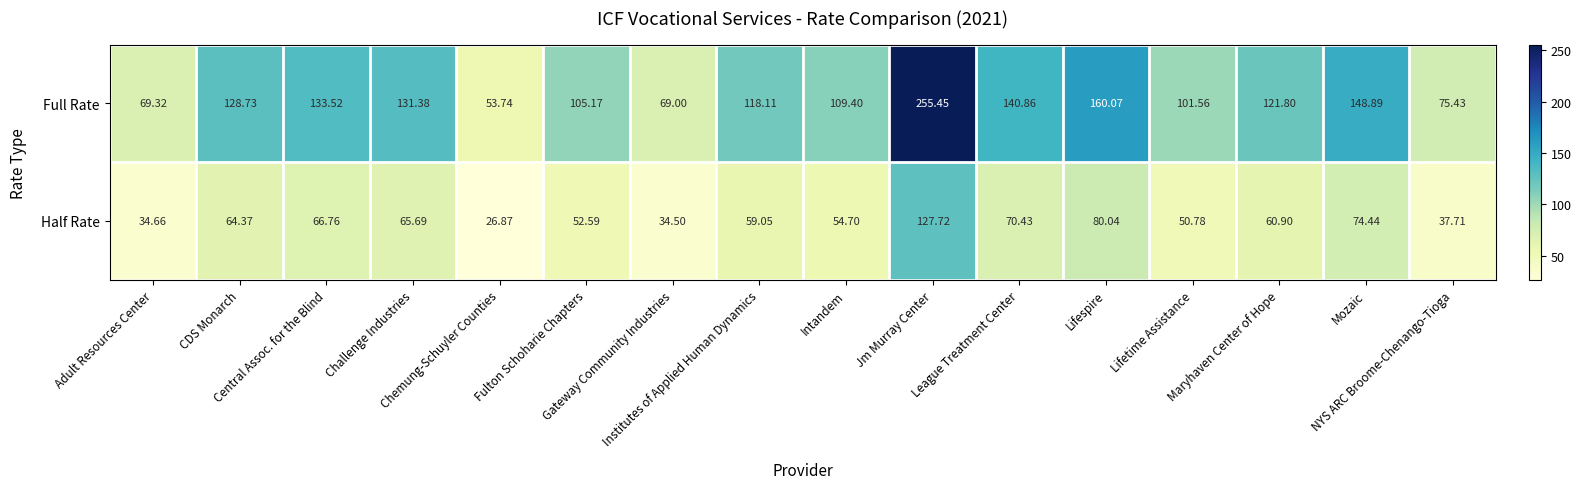

Which series has the largest total across all categories?

Full Rate